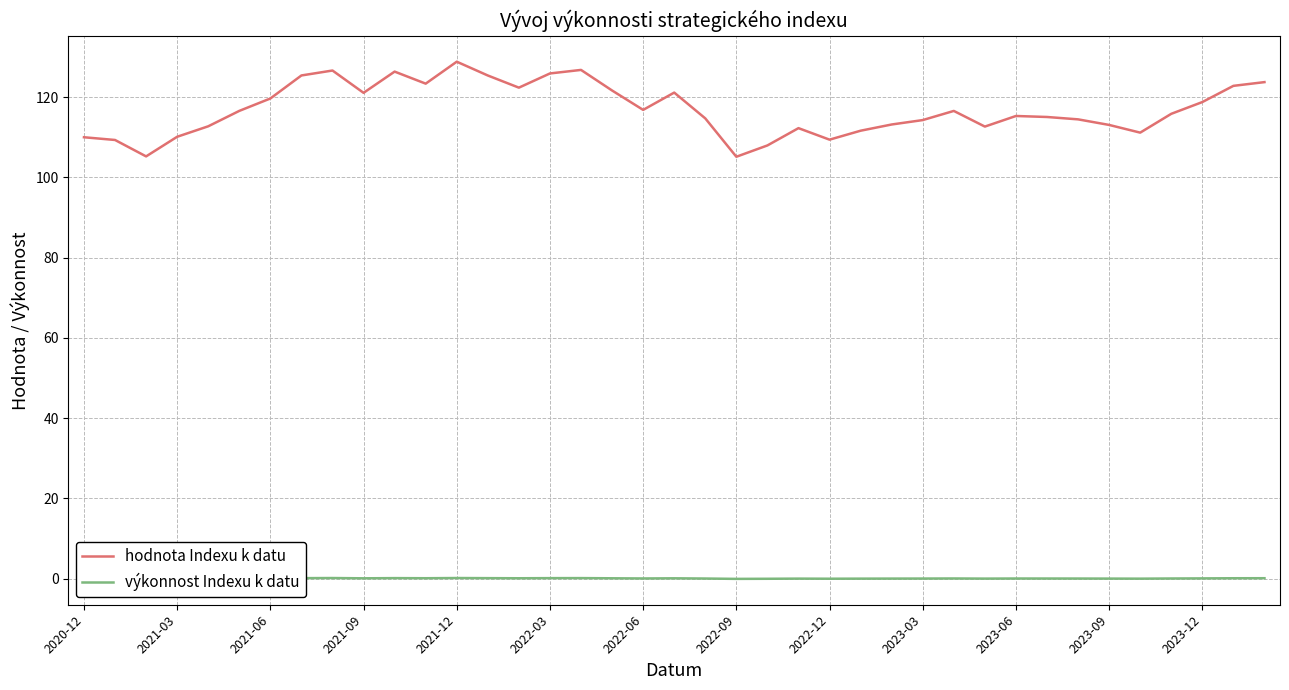

What is the average value of the hodnota Indexu k datu series?

117.0